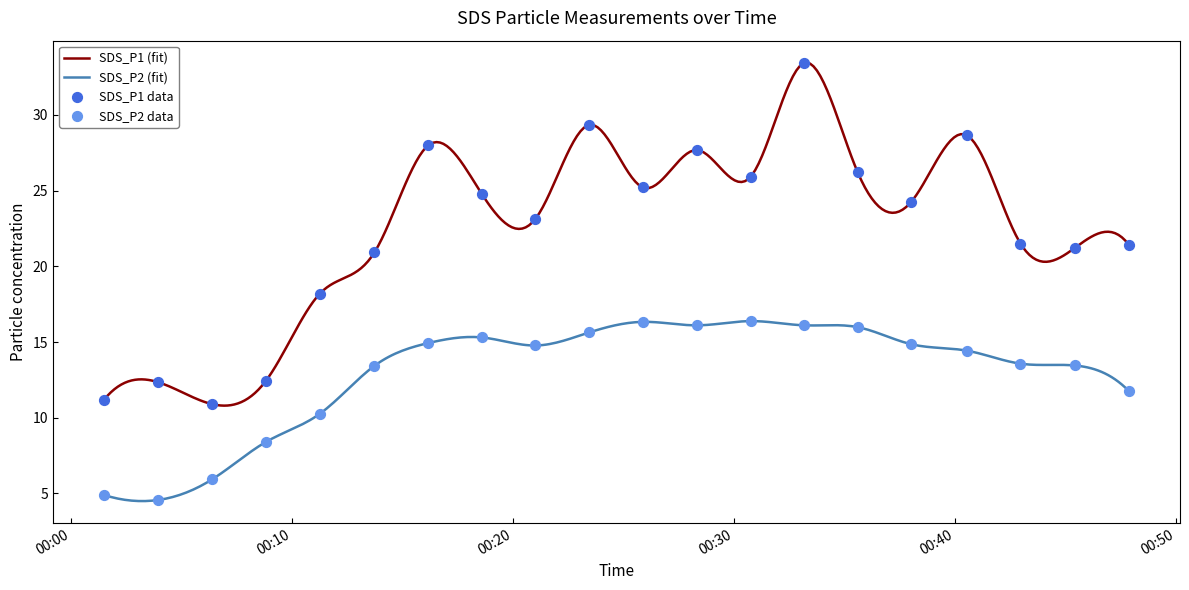

Which series reaches the maximum Y coordinate?

SDS_P1